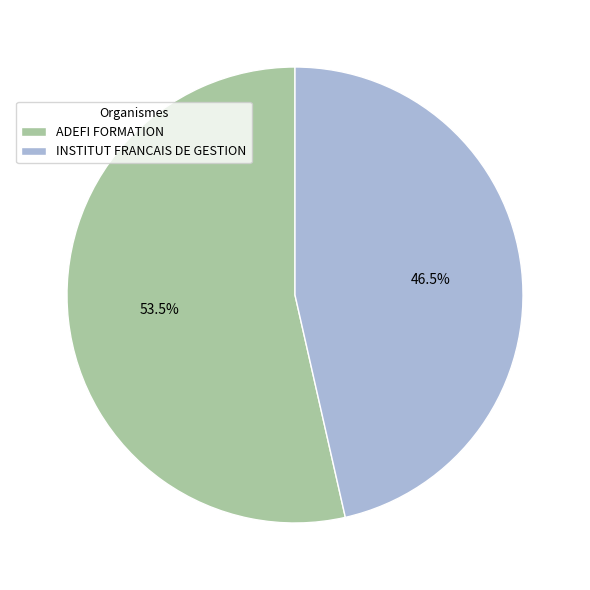

Which has a higher value, ADEFI FORMATION or INSTITUT FRANCAIS DE GESTION?

ADEFI FORMATION